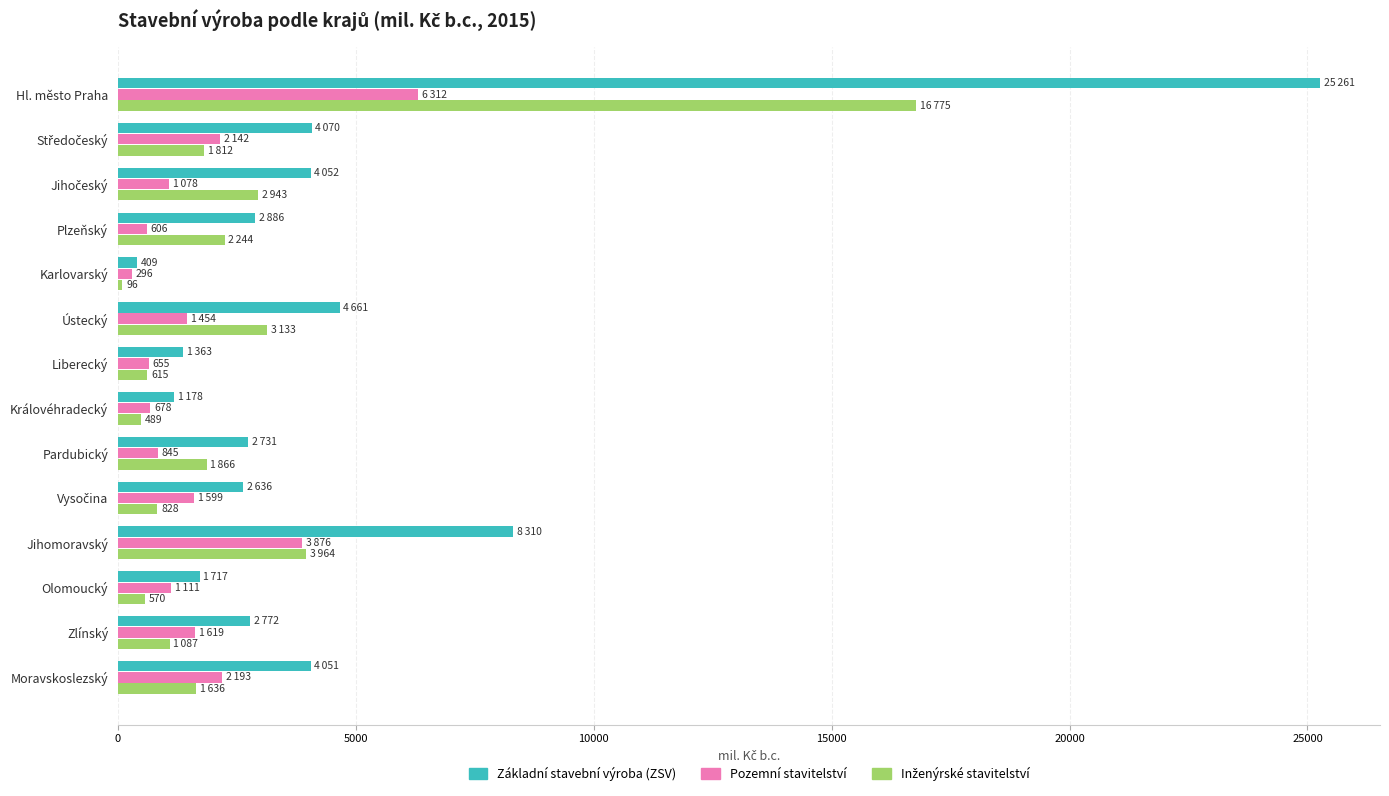

The Základní stavební výroba (ZSV) series shows 13193 at Jihomoravský. True or false?

False